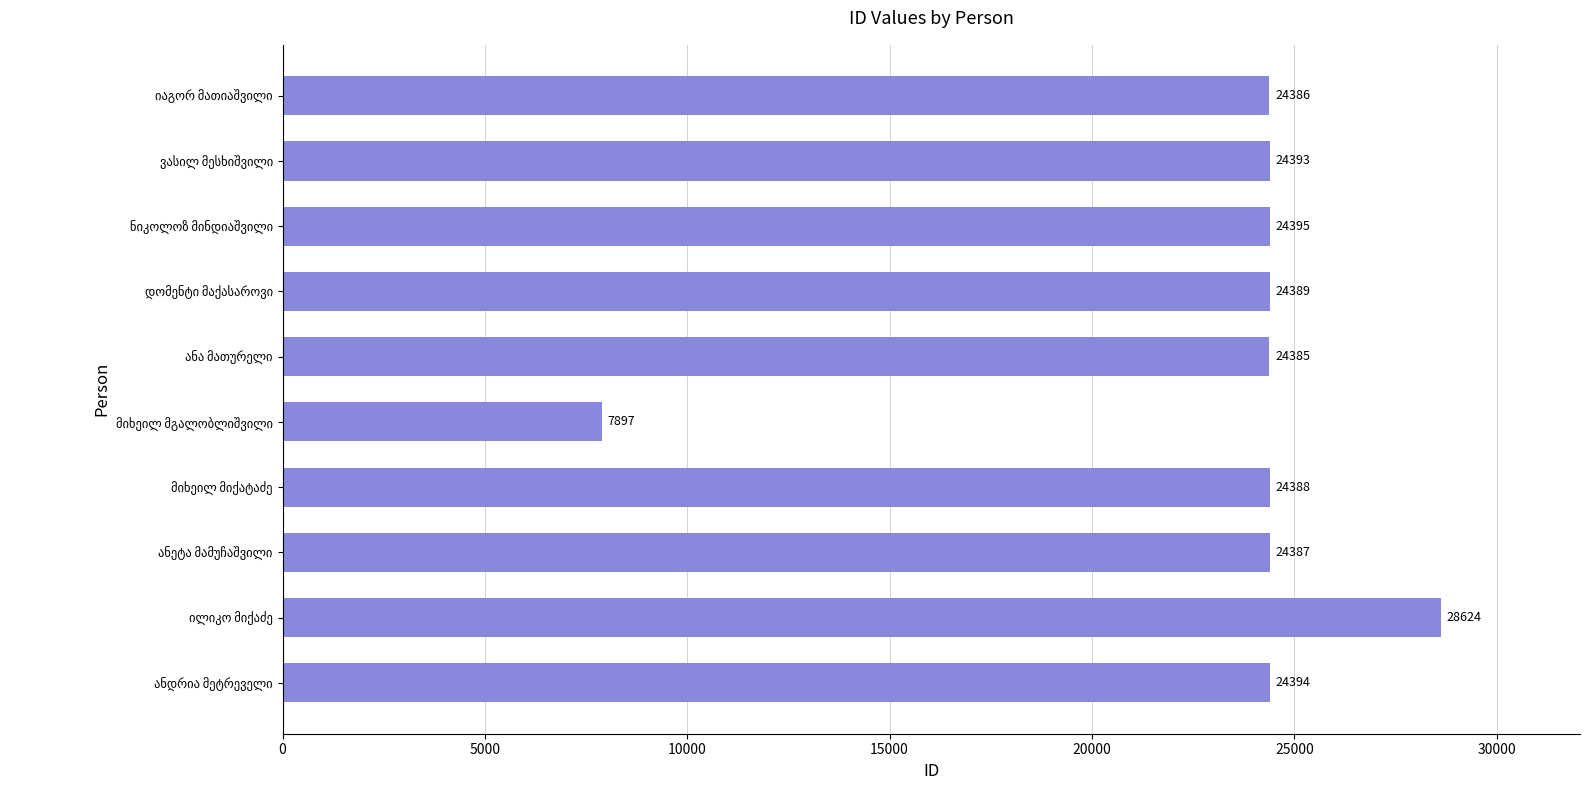

What is the value of the 3rd bar from the top?

24395